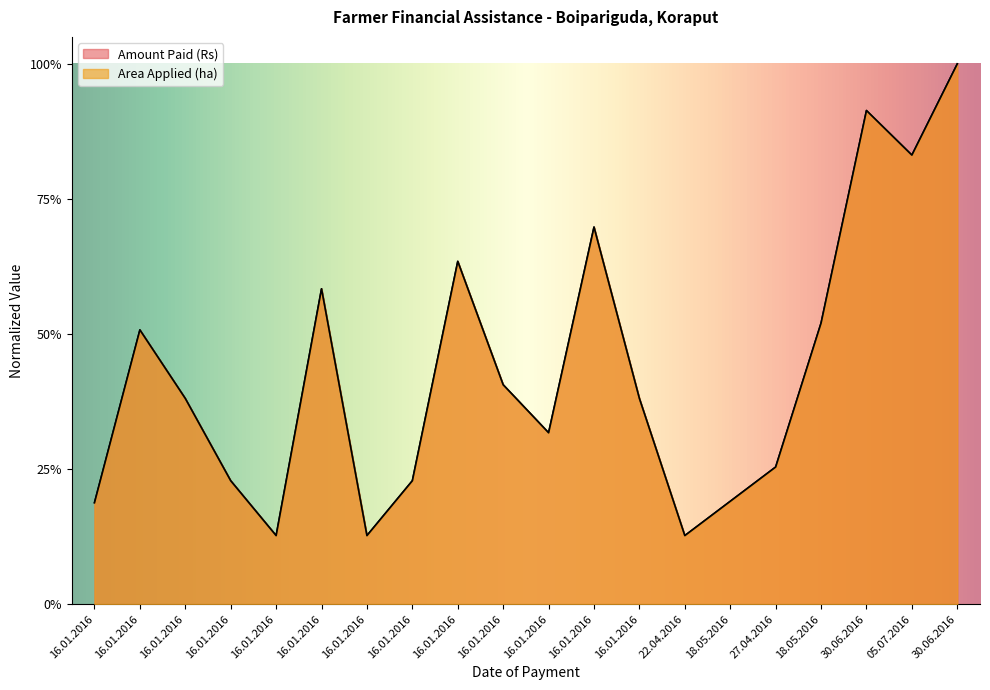

Which series changed the most between 16.01.2016 and 18.05.2016?

Area Applied (ha)